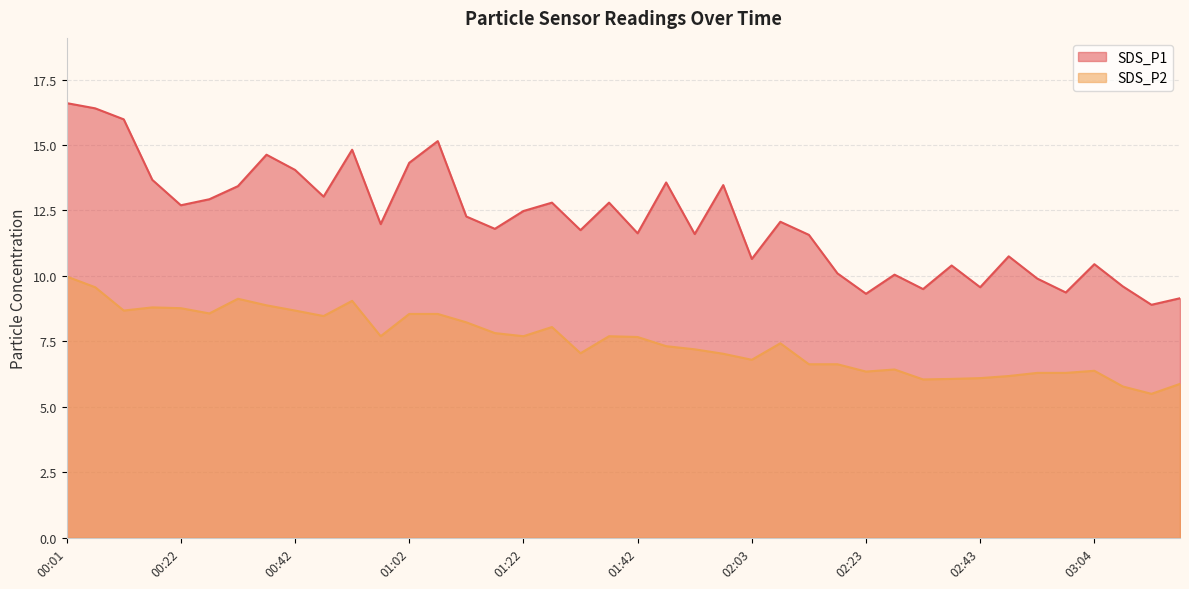

Reading left to right, extract all data points from this chart.

SDS_P1: 16.6	16.4	16.0	13.7	12.7	12.9	13.4	14.6	14.1	13.0	14.8	12.0	14.3	15.2	12.3	11.8	12.5	12.8	11.8	12.8	11.6	13.6	11.6	13.5	10.7	12.1	11.6	10.1	9.3	10.1	9.5	10.4	9.6	10.8	9.9	9.4	10.4	9.6	8.9	9.2
SDS_P2: 10.0	9.6	8.7	8.8	8.8	8.6	9.1	8.9	8.7	8.5	9.1	7.7	8.6	8.6	8.2	7.8	7.7	8.1	7.0	7.7	7.7	7.3	7.2	7.0	6.8	7.4	6.6	6.6	6.3	6.4	6.0	6.1	6.1	6.2	6.3	6.3	6.4	5.8	5.5	5.9